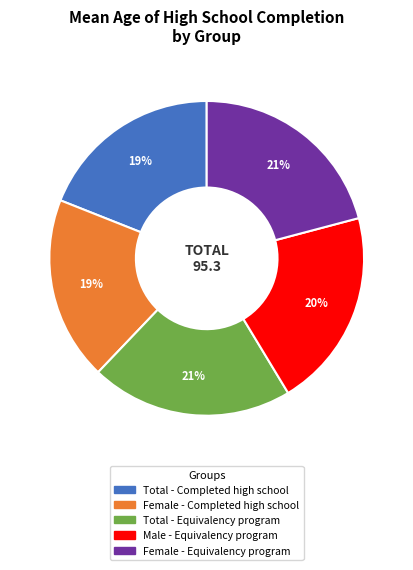

Do Female - Completed high school and Total - Equivalency program together represent more than half of the pie?

No